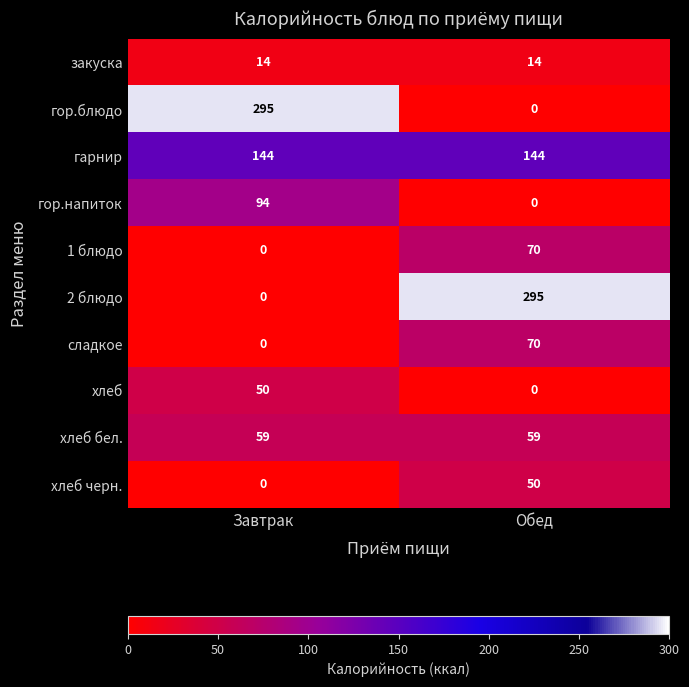

What is the difference between the maximum and minimum values in the 1 блюдо series?

70